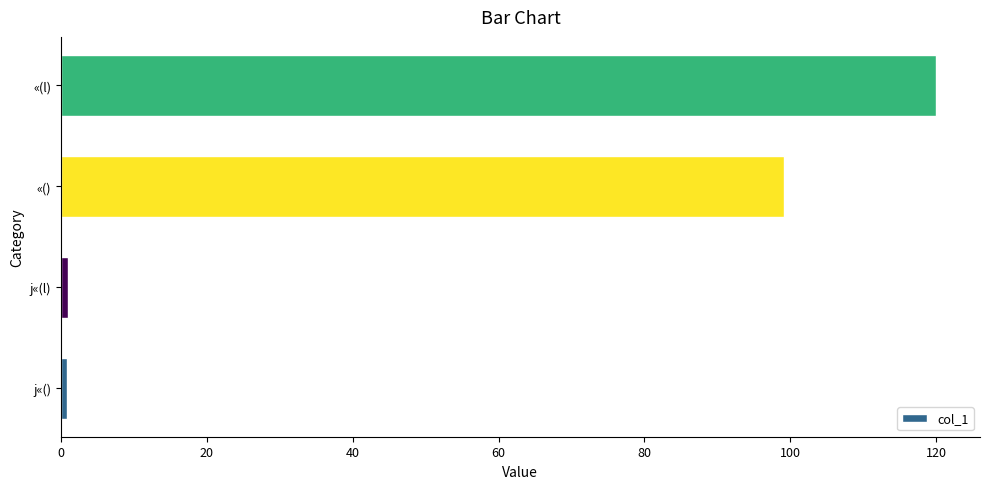

The chart shows a value of 64.3 at «(l). True or false?

False